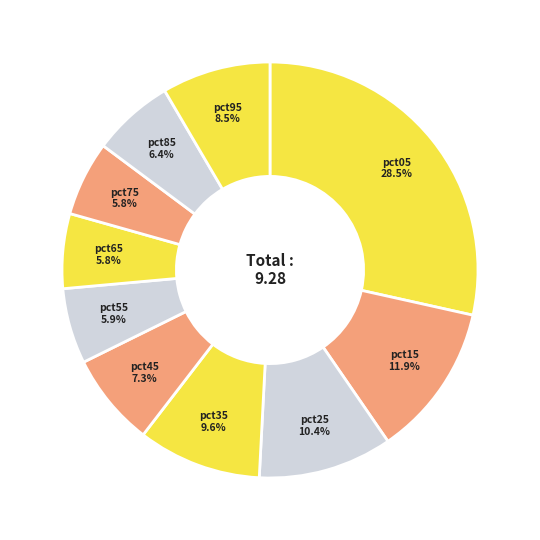

The pct85 slice represents 6% of the pie. True or false?

True